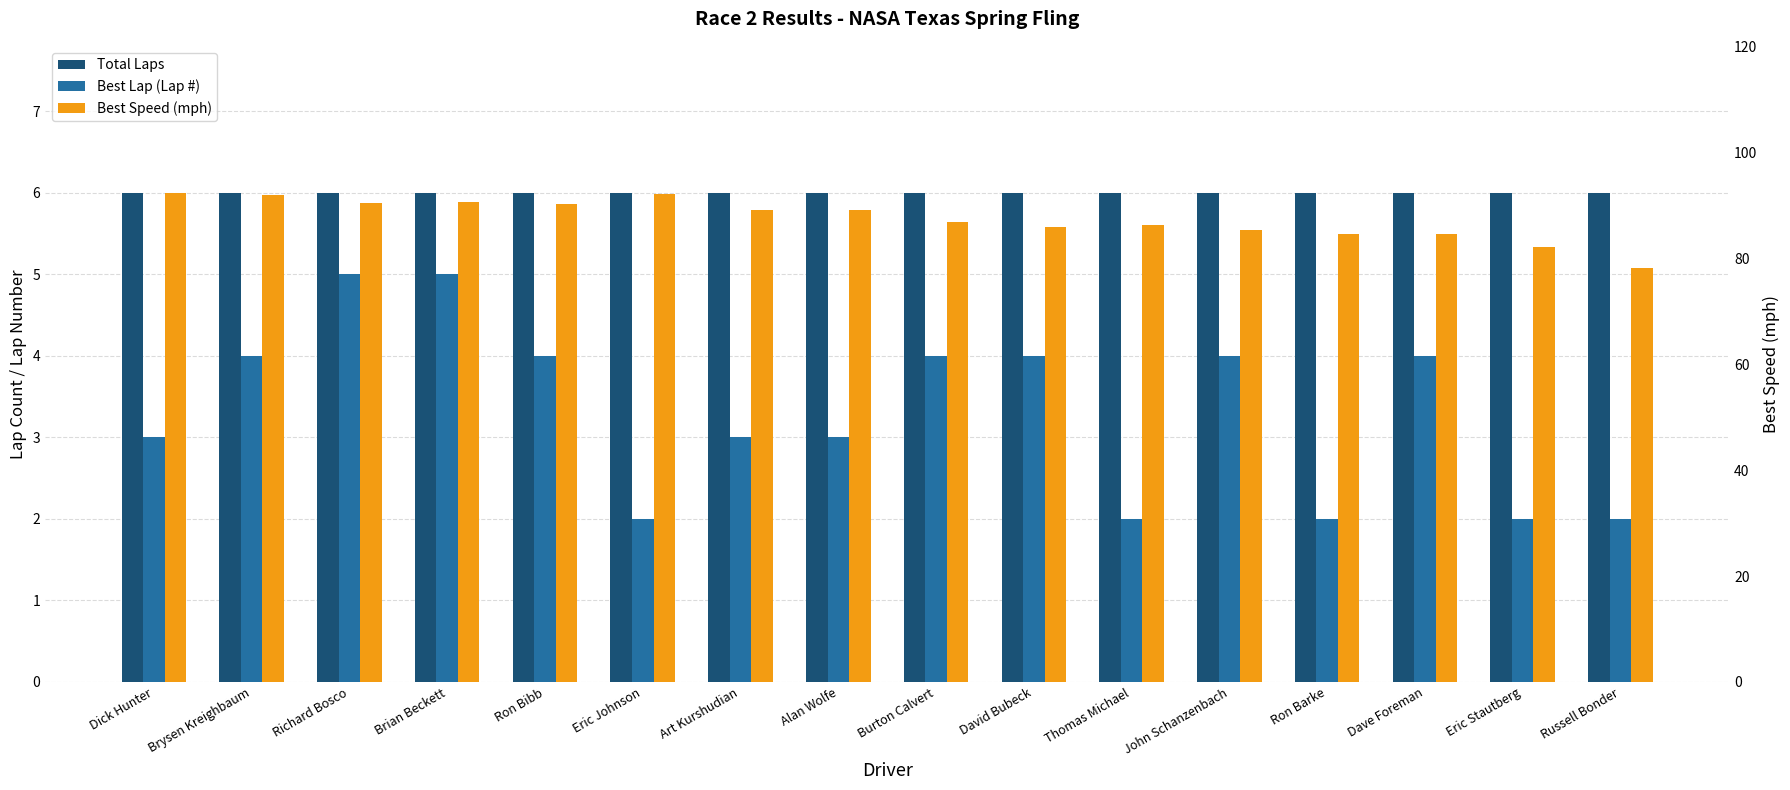

Between Ron Bibb and David Bubeck, which series saw the biggest shift?

Best Speed (mph)